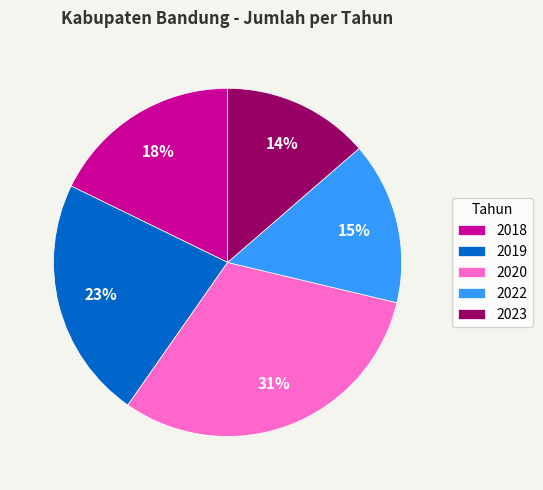

What is the smallest slice in the pie chart?

2023